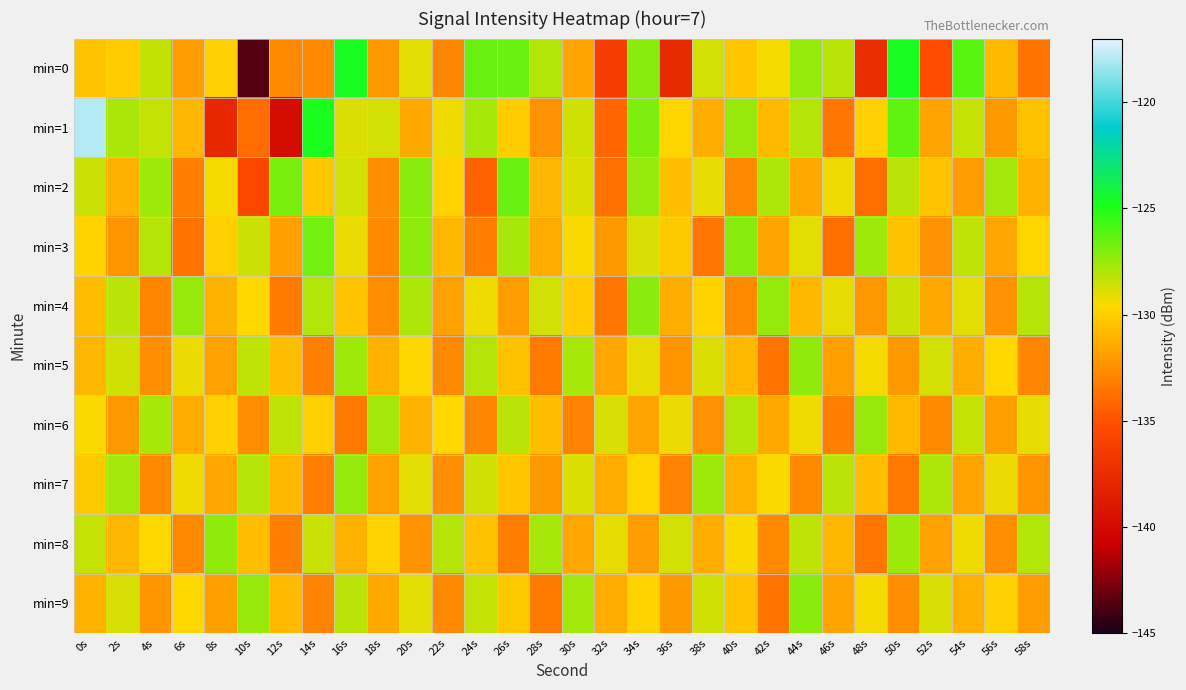

Rank the series by their maximum value, from lowest to highest.

min=6, min=7, min=5, min=8, min=4, min=9, min=3, min=2, min=0, min=1